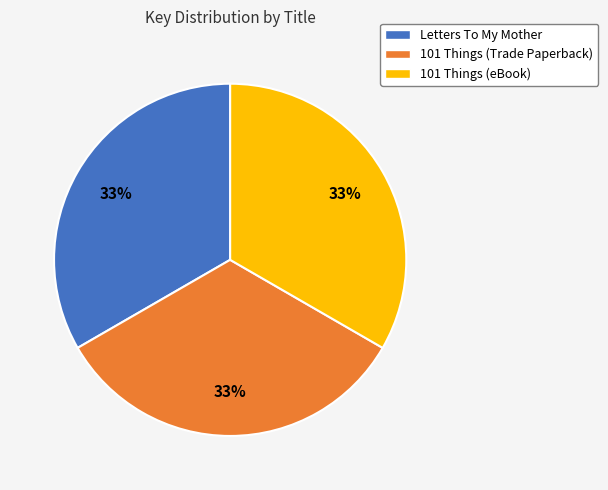

How many segments does this pie chart have?

3